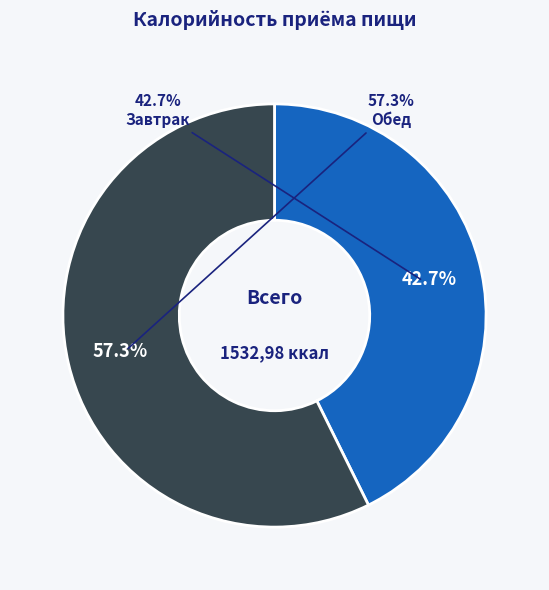

Is there a majority slice in this chart?

Yes